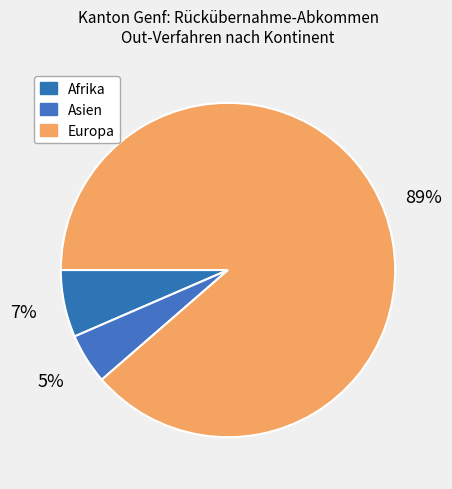

To the nearest percent, what percentage of the pie is Afrika?

7%